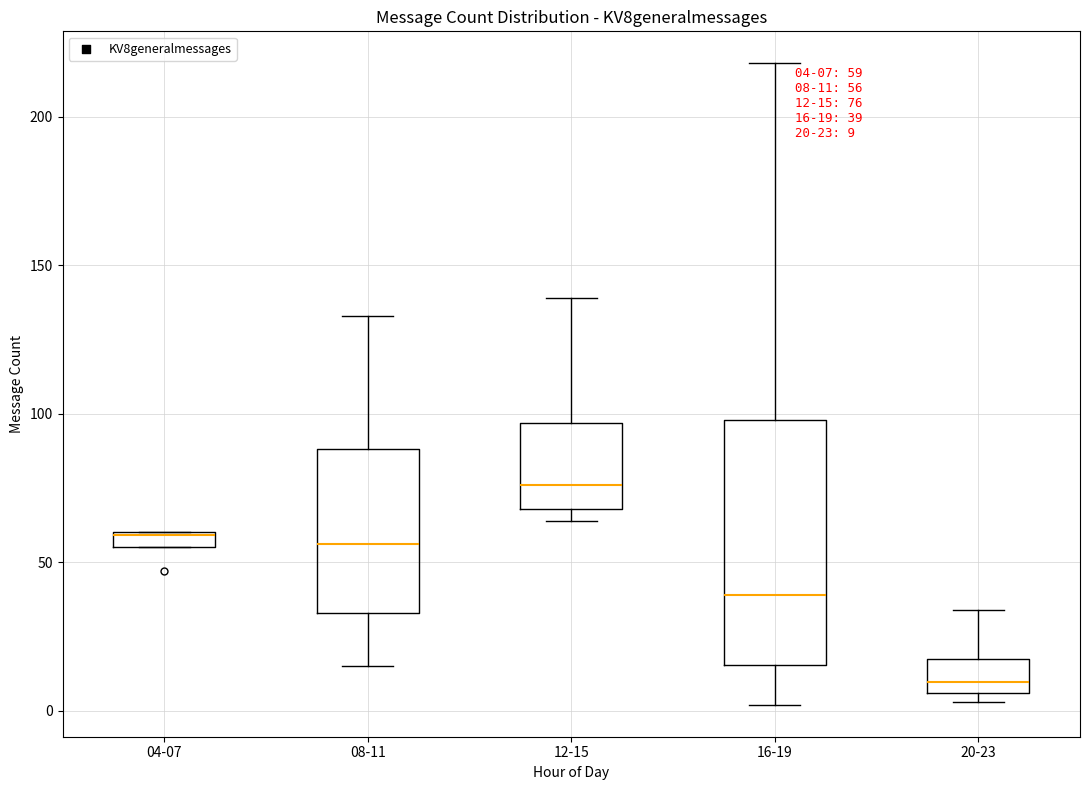

Which box is the tallest, from its lower edge to its upper edge?

16-19